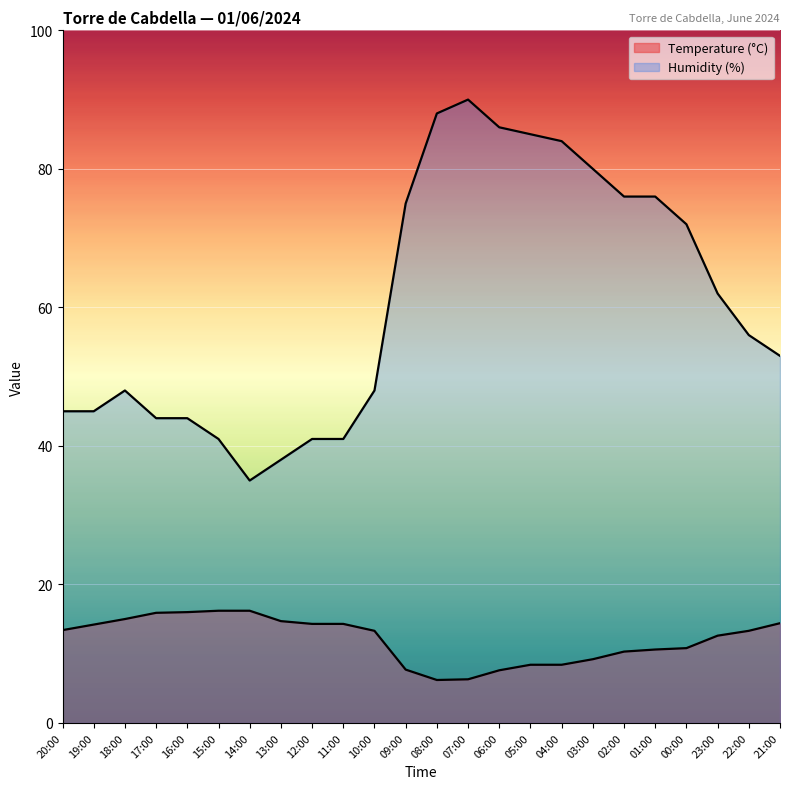

True or false: Temperature (°C) and Humidity (%) intersect in this chart.

False